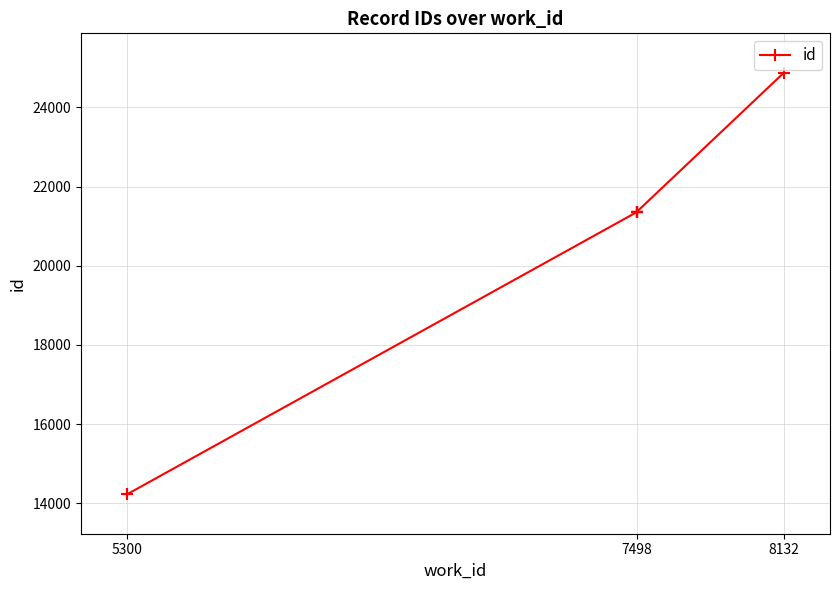

Which category has the lowest value across all series?

5300